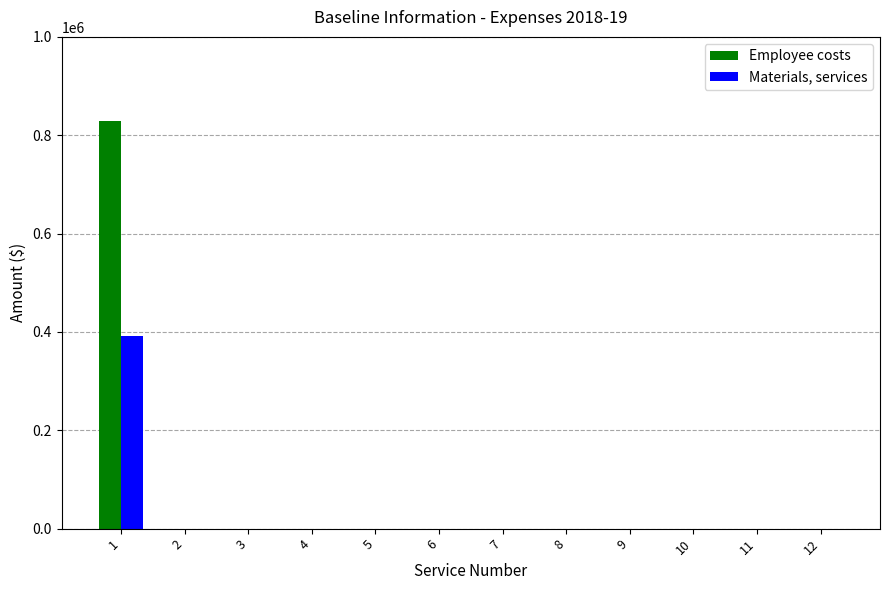

Does the chart contain stacked bars?

No